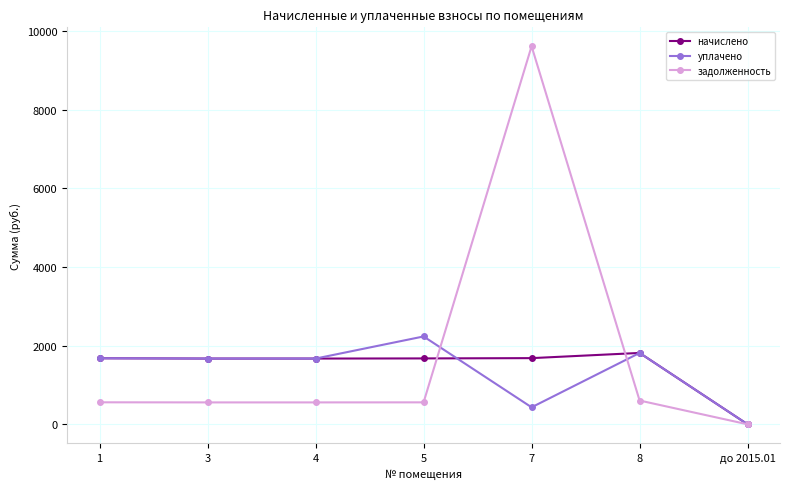

Between 5 and 7, which series saw the biggest shift?

задолженность